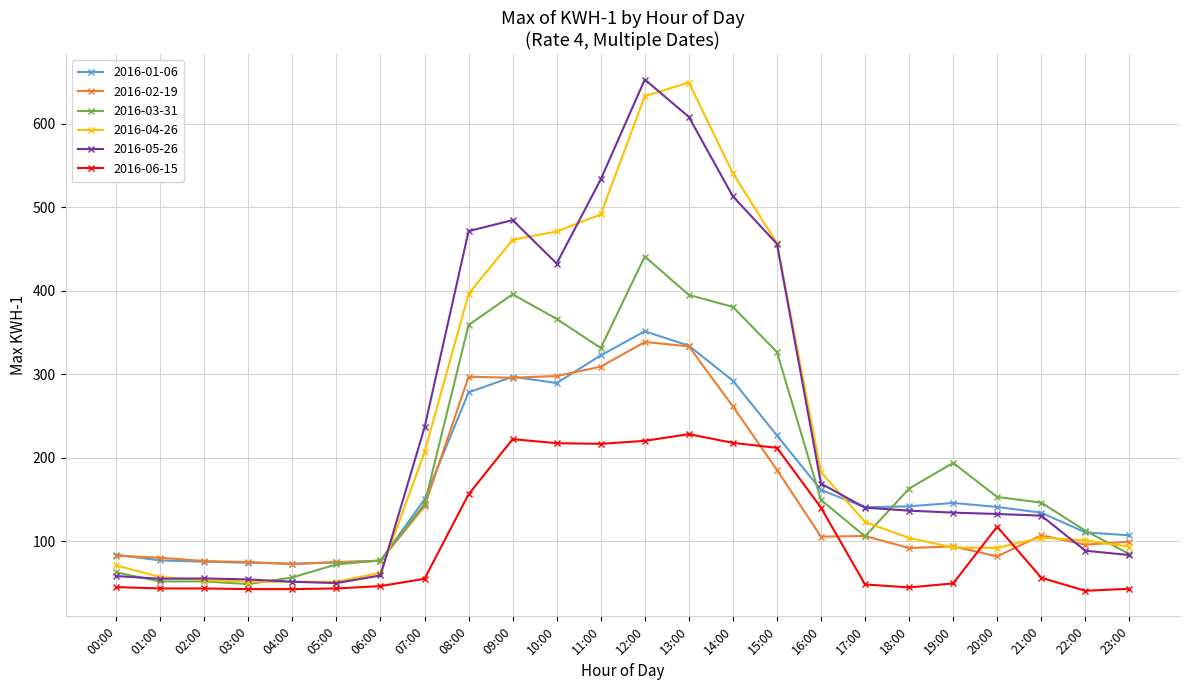

What is the greatest value displayed?

652.8